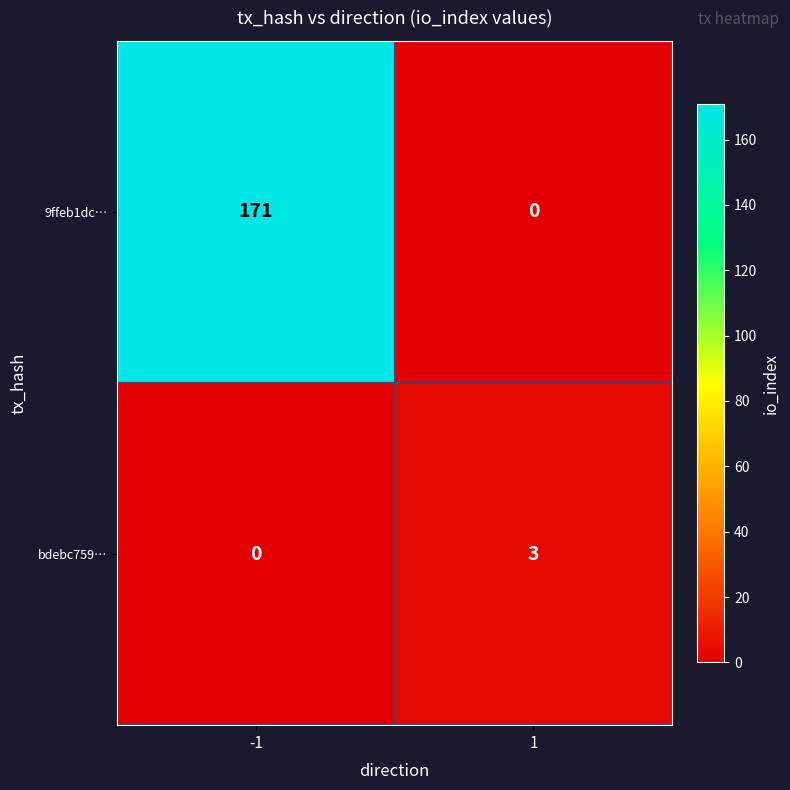

Between -1 and 1, which series saw the biggest shift?

9ffeb1dc…